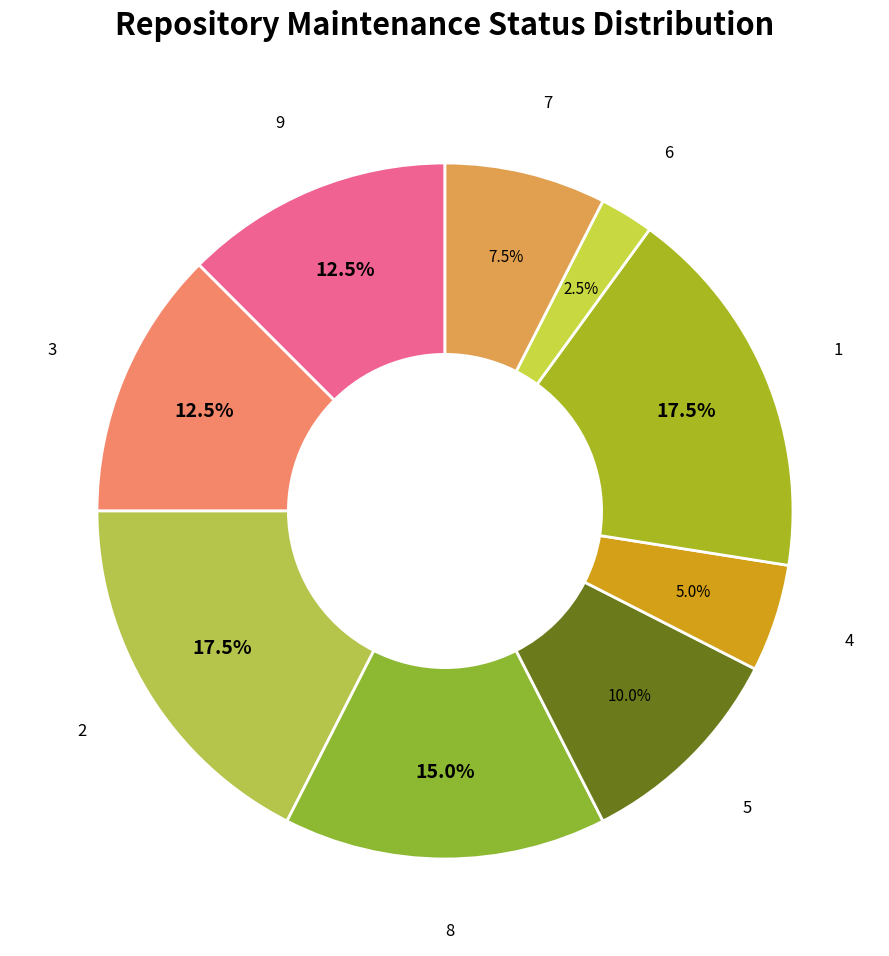

What is the smallest slice in the pie chart?

6